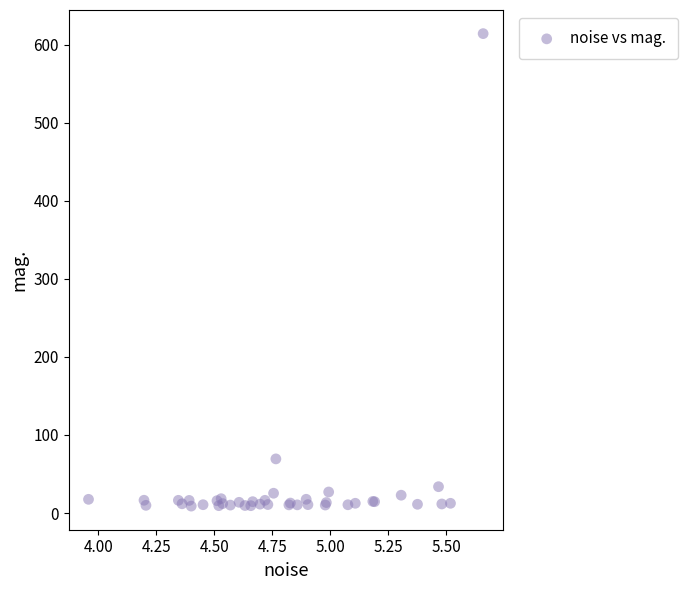

What Y value in the scatter plot is closest to 311?

69.3